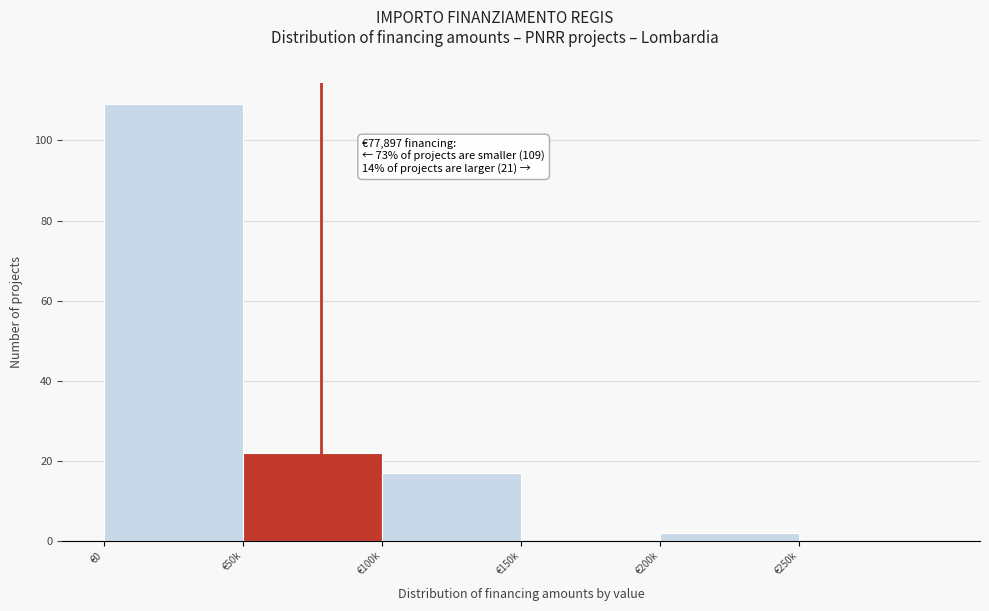

Reading right to left, list all the values displayed in this chart.

€250k=0	€200k=2	€150k=0	€100k=17	€50k=22	€0=109